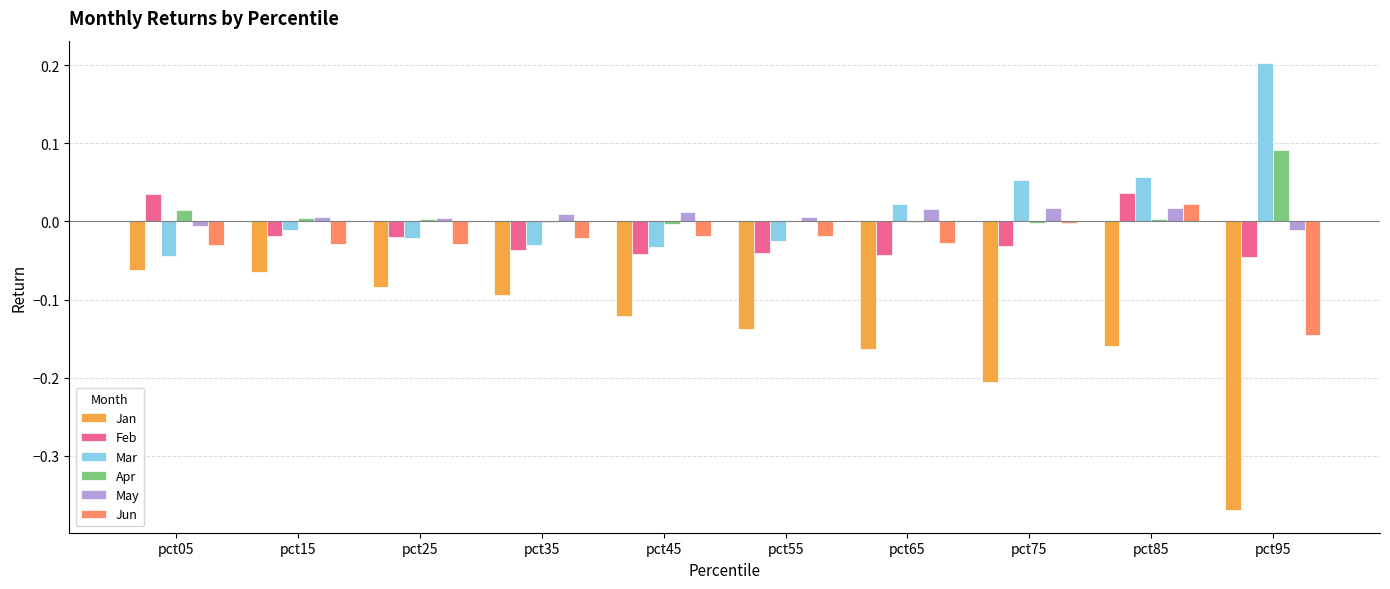

How many distinct data groups are displayed?

6